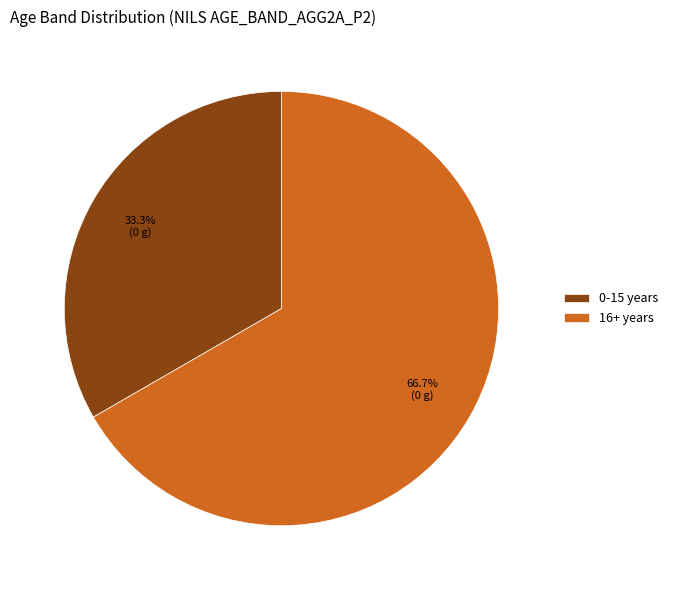

How much of the chart is everything except 16+ years?

33.3%